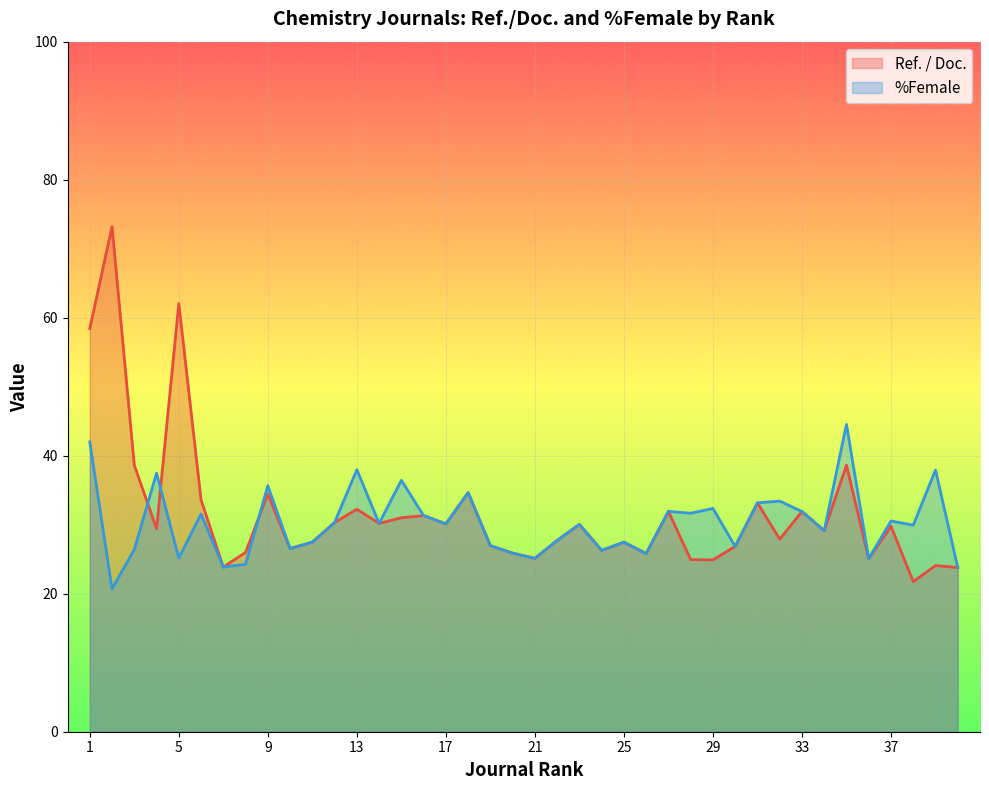

How many data points in Ref. / Doc. are above 29?

21